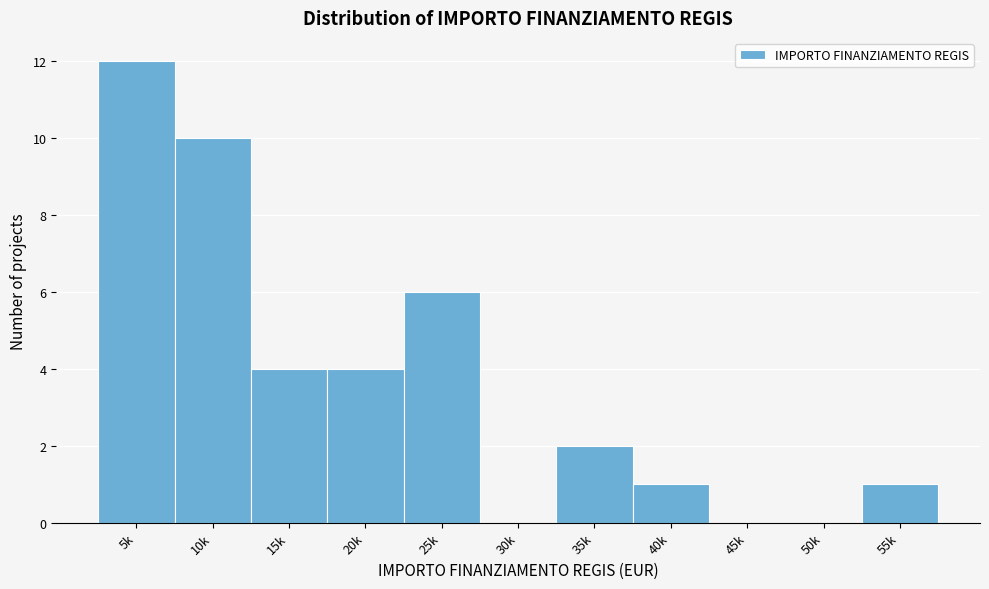

Reading right to left, transcribe all the data shown in this chart.

55k=1	50k=0	45k=0	40k=1	35k=2	30k=0	25k=6	20k=4	15k=4	10k=10	5k=12